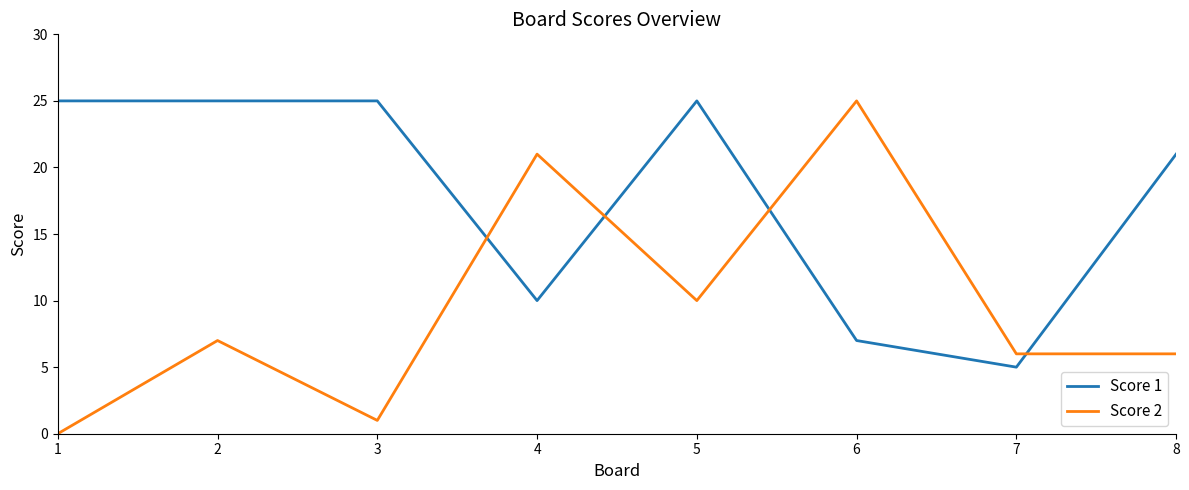

At which label is Score 2 closest to 12?

5